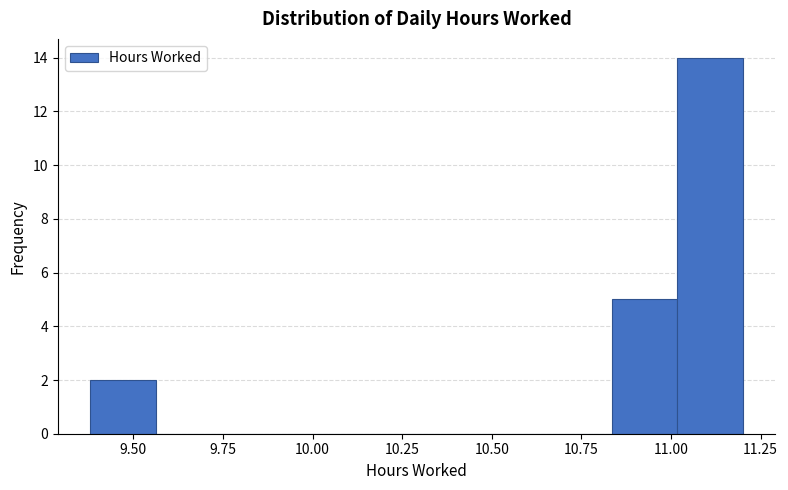

Read against the x-axis, roughly where is the centre of the tallest bar?

11.10